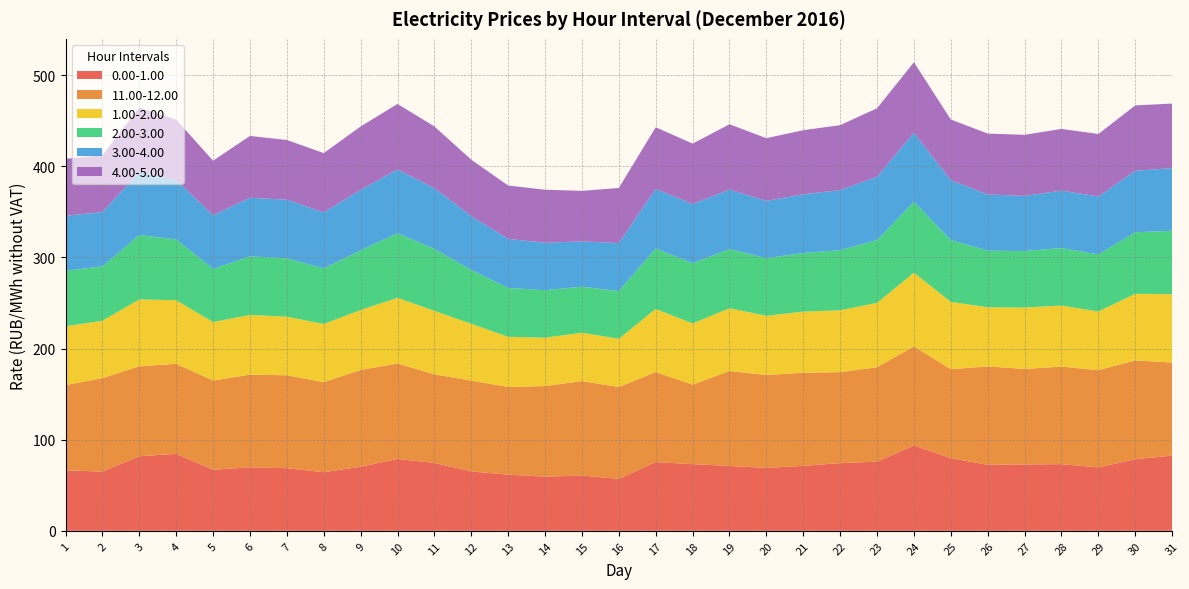

Reading right to left, list all the values displayed in this chart.

0.00-1.00: 82.5	78.5	69.6	73.1	72.8	72.5	79.7	93.6	75.9	74.2	71.3	69.0	71.2	73.1	75.4	57.0	60.6	59.5	61.5	65.2	74.5	78.9	70.4	64.3	68.7	69.7	67.0	84.4	81.8	65.0	66.4
11.00-12.00: 102.1	108.4	106.6	107.0	104.7	107.9	97.6	108.7	103.6	99.8	102.1	102.0	104.2	87.3	98.8	100.8	103.7	99.4	96.3	99.6	97.2	104.7	106.1	98.8	102.0	101.7	97.9	98.8	98.7	102.6	93.6
1.00-2.00: 75.0	73.1	64.4	67.0	67.4	64.9	73.9	80.9	70.6	67.9	67.0	64.9	68.8	67.2	69.2	52.9	53.1	53.1	55.0	62.4	69.7	72.0	65.8	63.9	64.3	65.5	64.1	69.8	73.4	62.9	64.5
2.00-3.00: 69.7	67.5	62.6	63.0	62.1	62.0	67.8	77.7	68.9	65.9	64.3	63.3	64.9	66.0	66.4	52.4	50.5	52.1	53.7	58.9	68.0	70.8	65.3	60.9	64.0	64.3	58.2	66.7	70.6	59.7	60.8
3.00-4.00: 68.7	67.6	63.6	63.0	60.5	61.7	65.7	75.8	69.5	66.0	64.4	62.8	65.3	65.0	65.2	52.7	49.7	52.1	53.7	59.2	66.7	70.1	66.4	61.5	64.3	64.2	58.8	65.4	68.9	59.6	60.4
4.00-5.00: 70.8	71.6	68.6	67.6	67.0	66.8	66.6	77.4	75.2	71.2	70.3	68.7	71.6	66.2	67.7	60.4	55.5	58.1	58.6	61.9	67.6	71.9	69.6	65.0	65.5	67.8	60.0	66.1	71.0	62.2	62.6